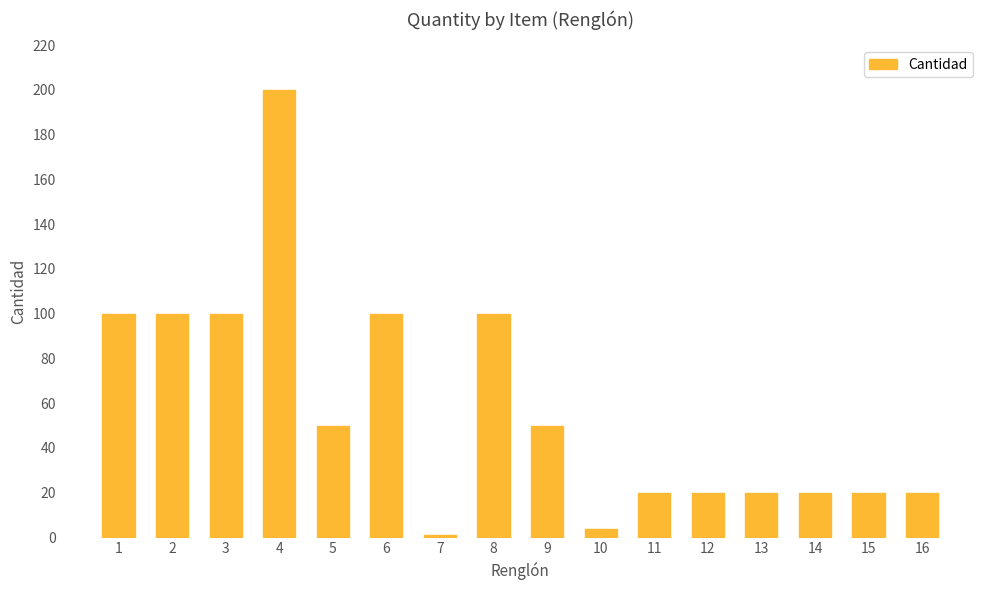

Reading left to right, transcribe all the data shown in this chart.

100	100	100	200	50	100	1	100	50	4	20	20	20	20	20	20